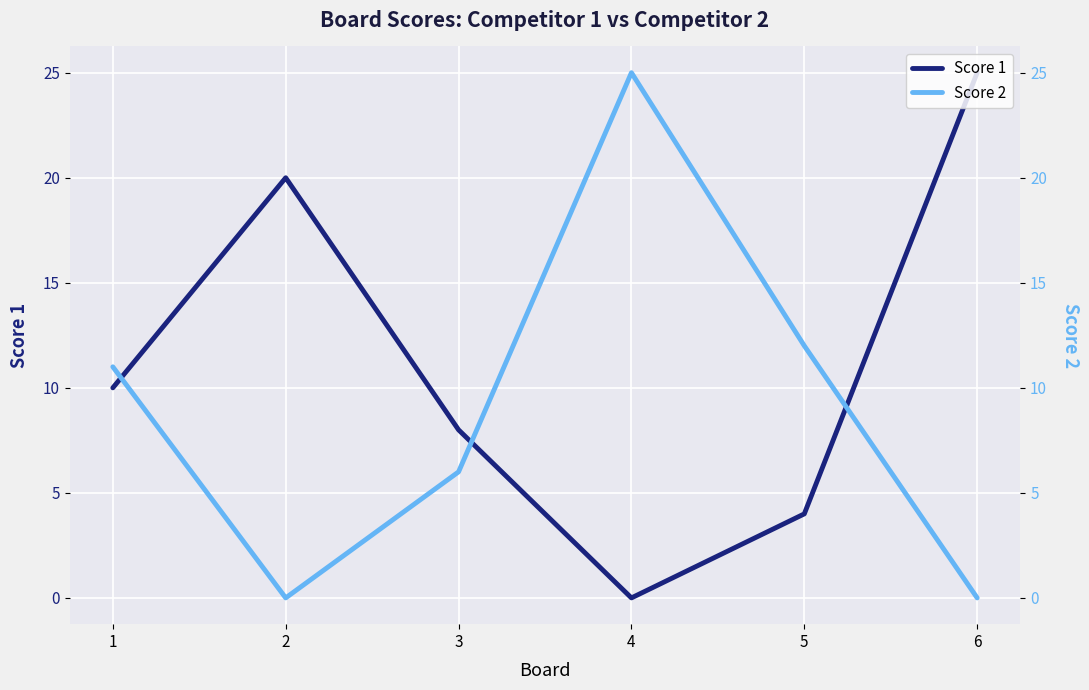

Count the number of data series in this chart.

2